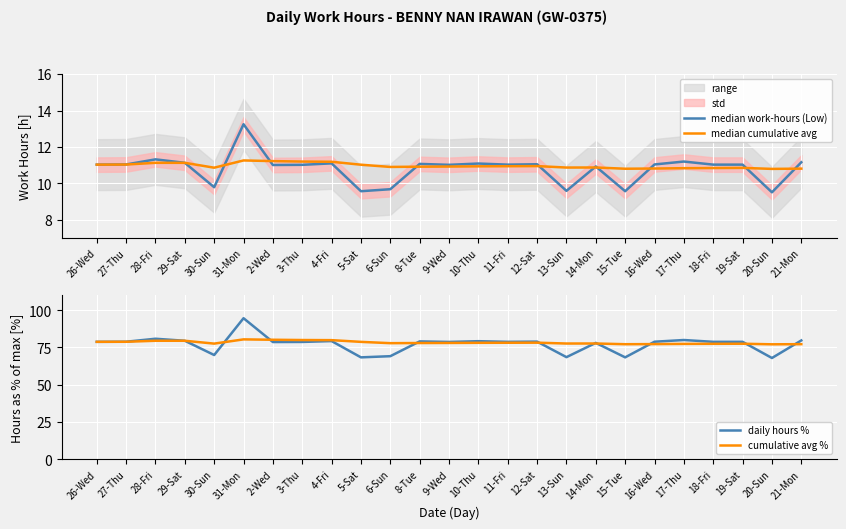

True or false: median cumulative avg and daily hours % cross at least once.

False